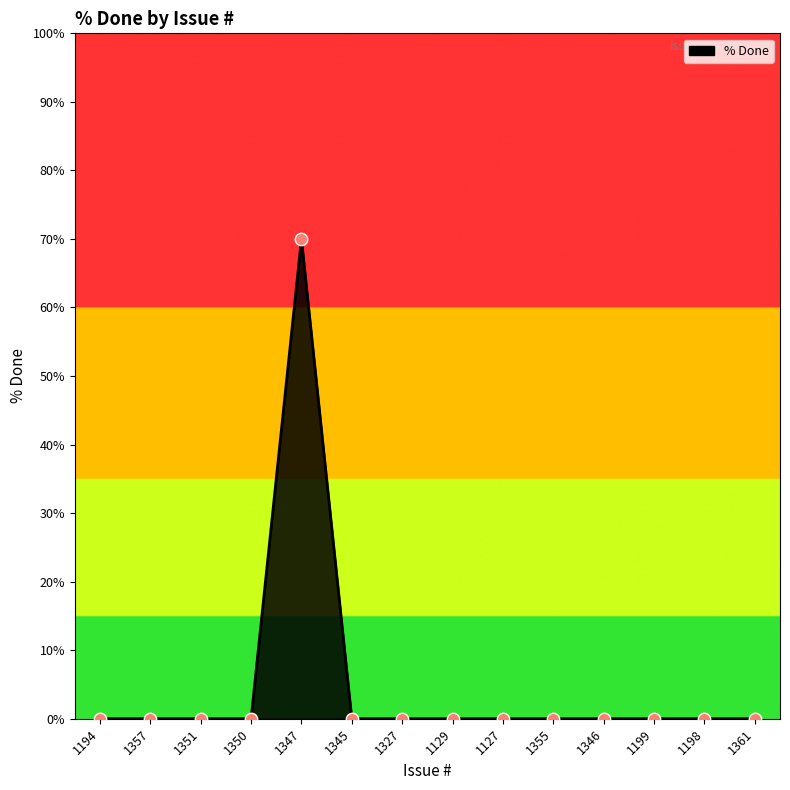

Between 1347 and 1327, which is larger?

1347